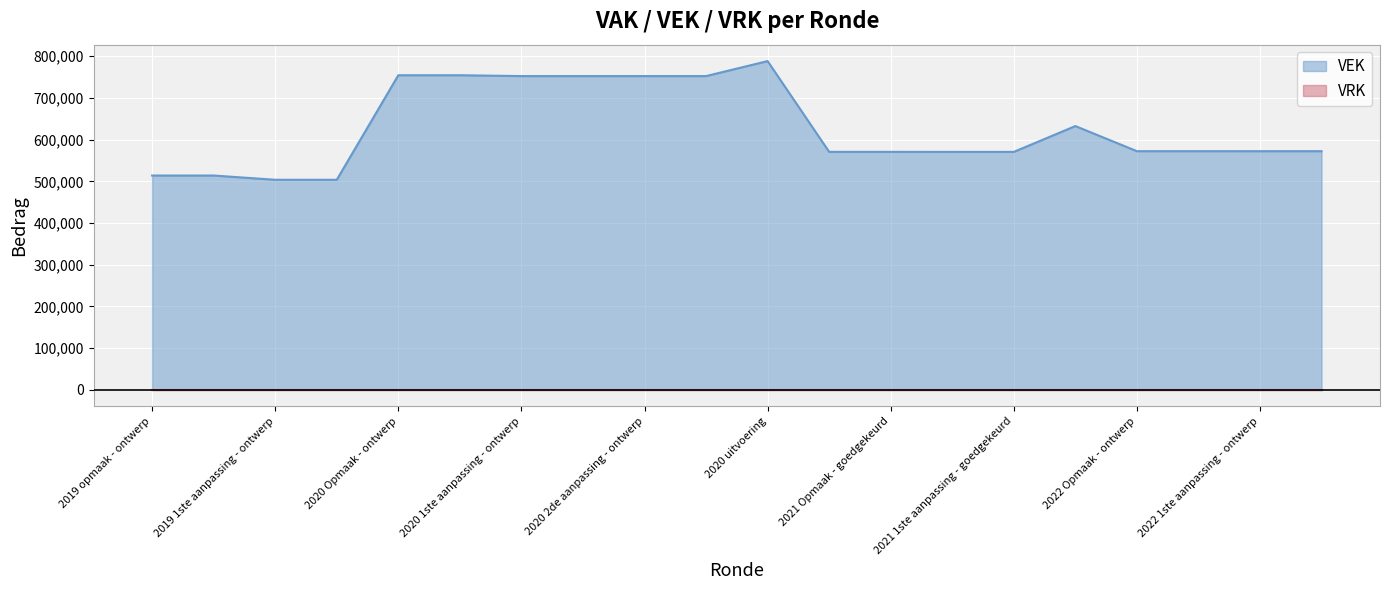

Between 2020 Opmaak - ontwerp and 2022 Opmaak - ontwerp, which is larger?

2020 Opmaak - ontwerp